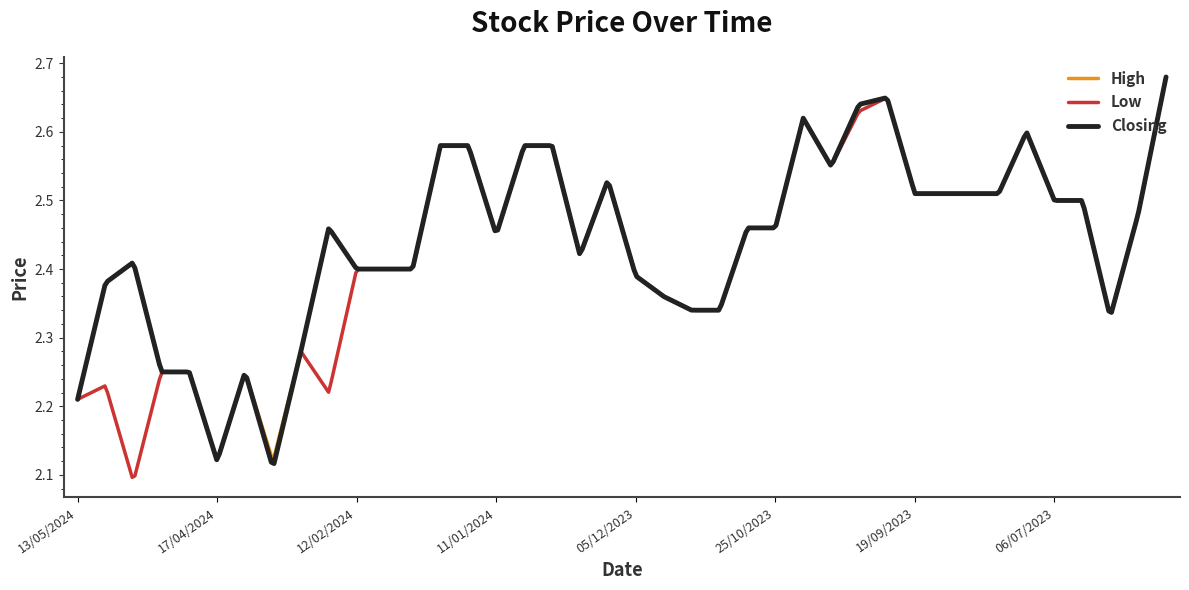

Is this an area chart (filled region under the line)?

No